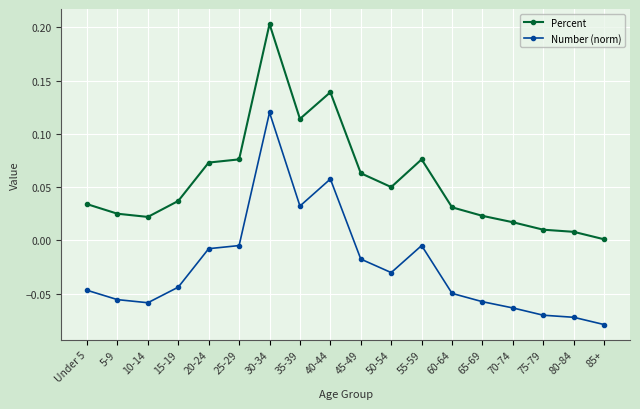

Does the chart display data point markers on the line(s)?

Yes